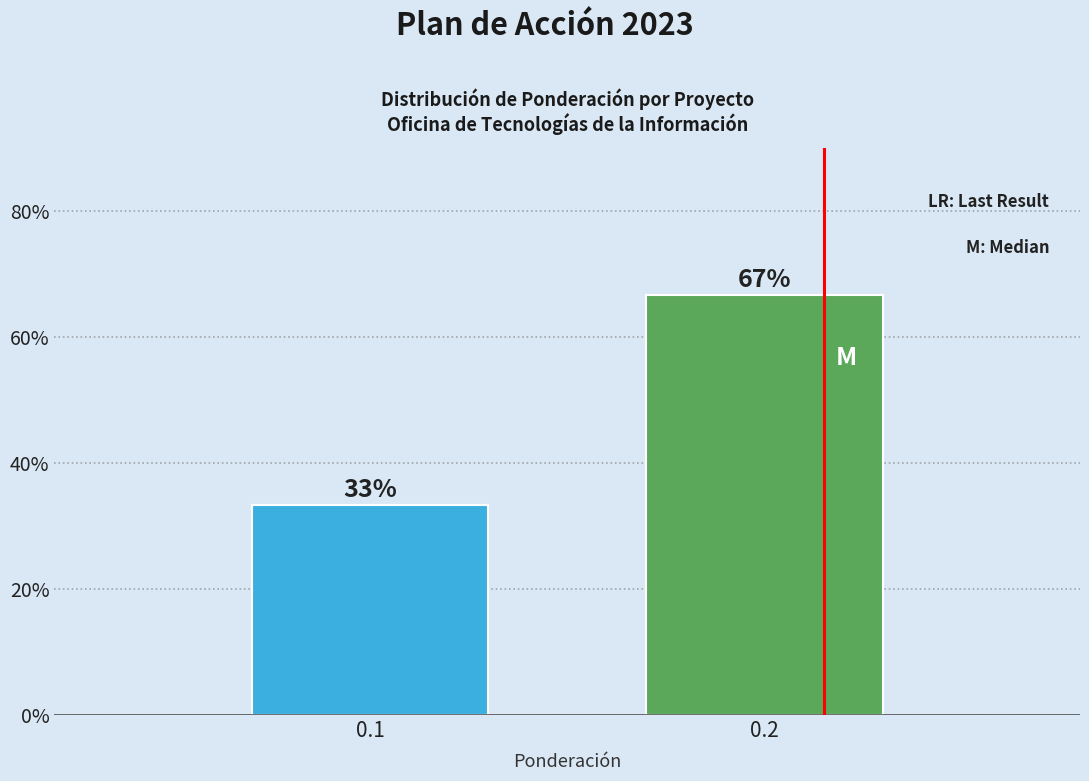

What value does the data have at 0.2?

66.7